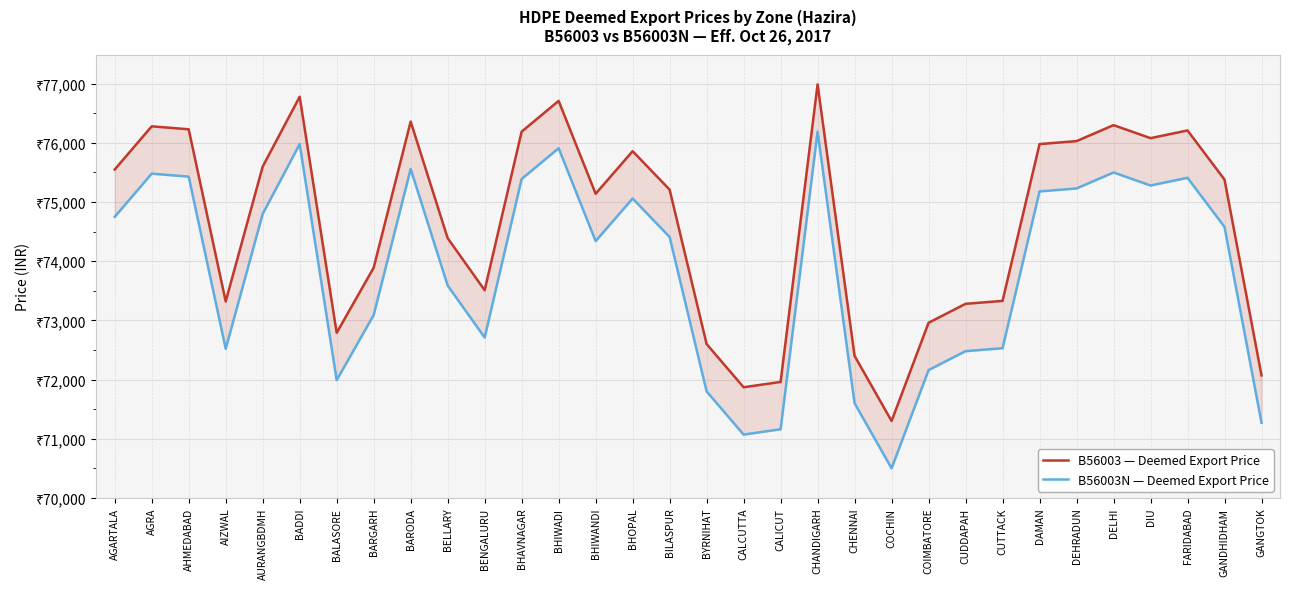

Between AIZWAL and AGRA, which is larger?

AGRA